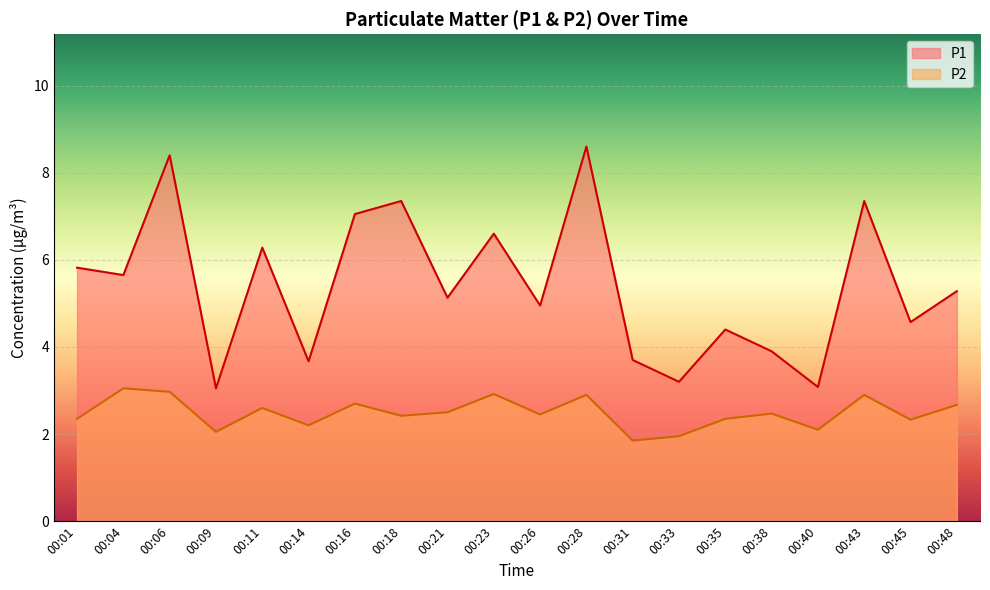

How many categories are shown in the chart?

20